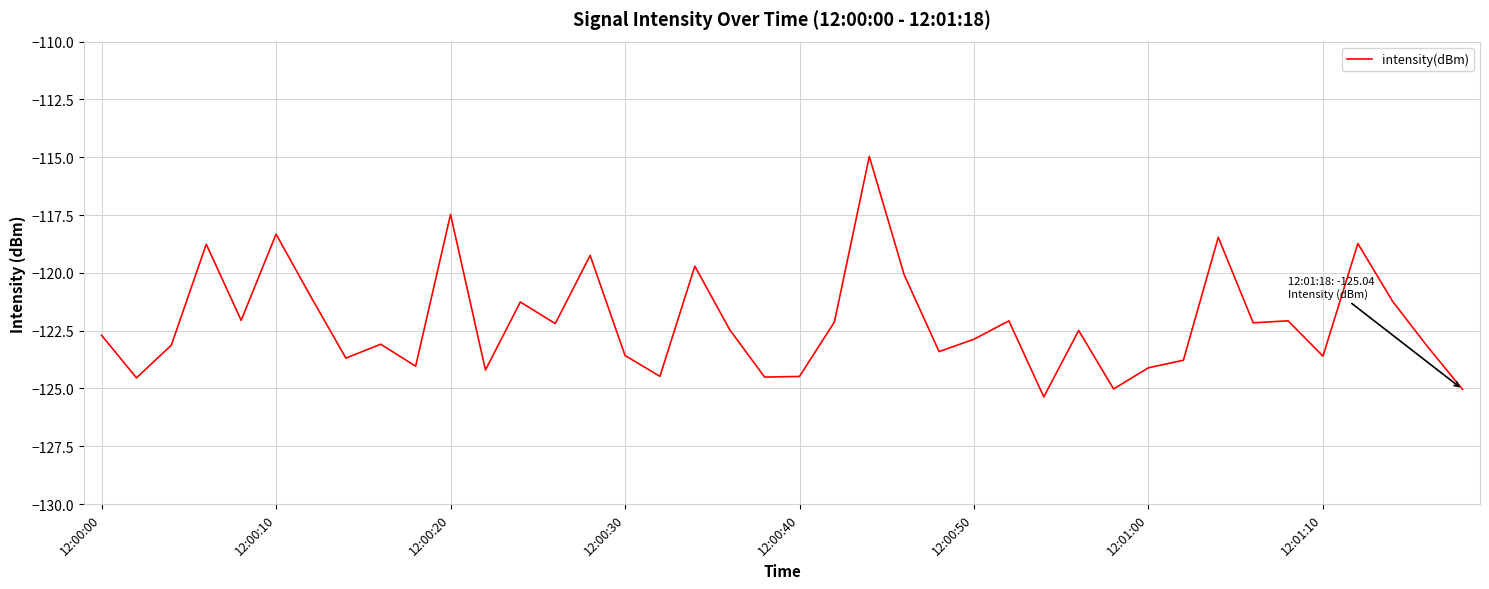

What is the difference between the maximum and minimum values?

10.4